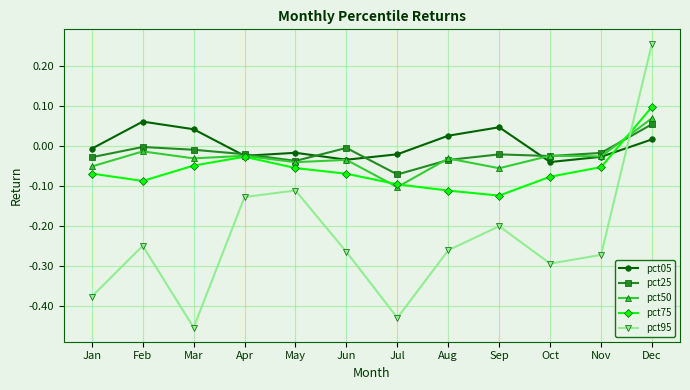

At which category does pct05 reach its first local peak?

Feb